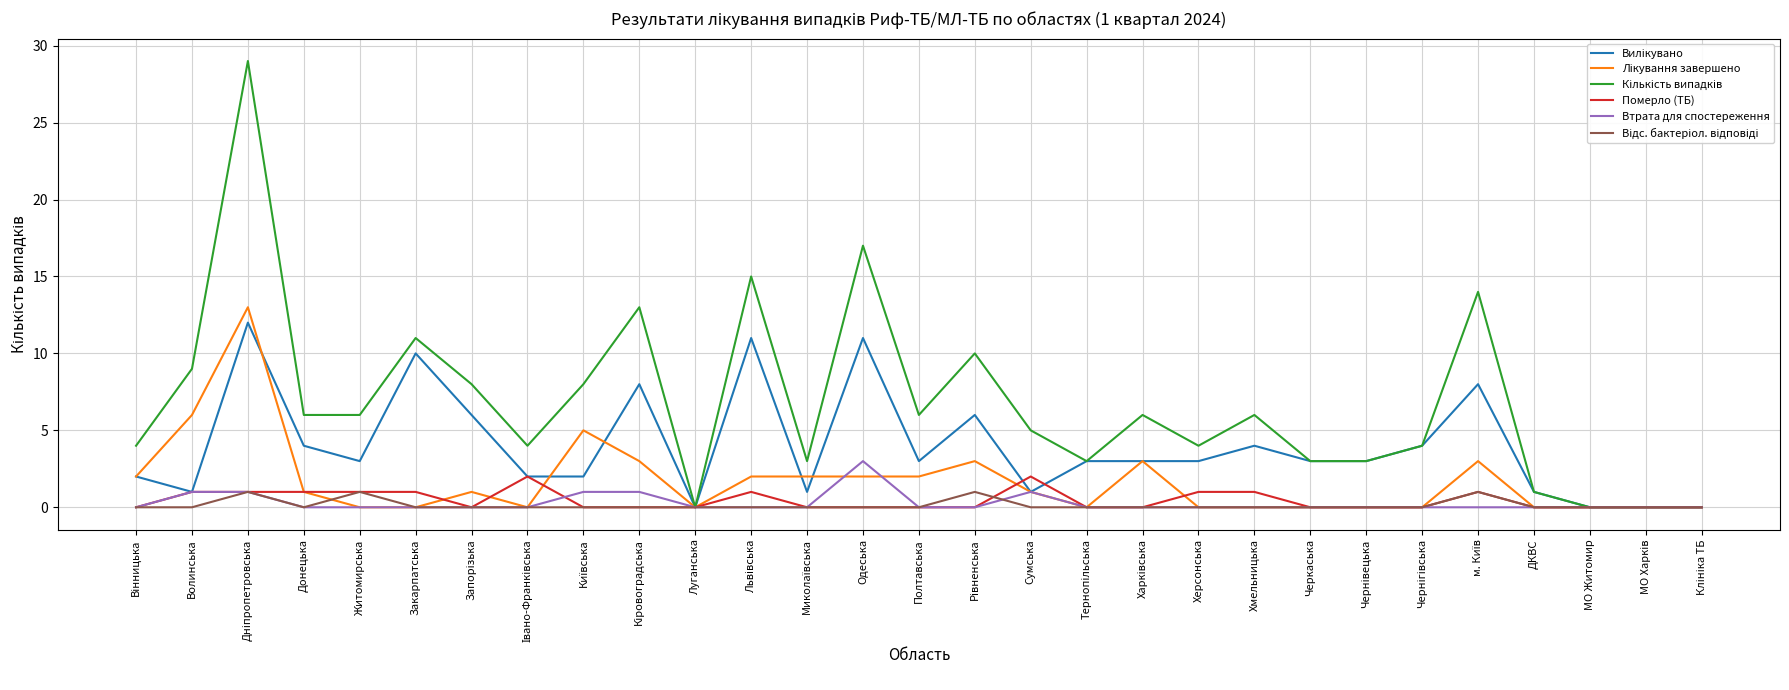

How many lines are shown in the chart?

6